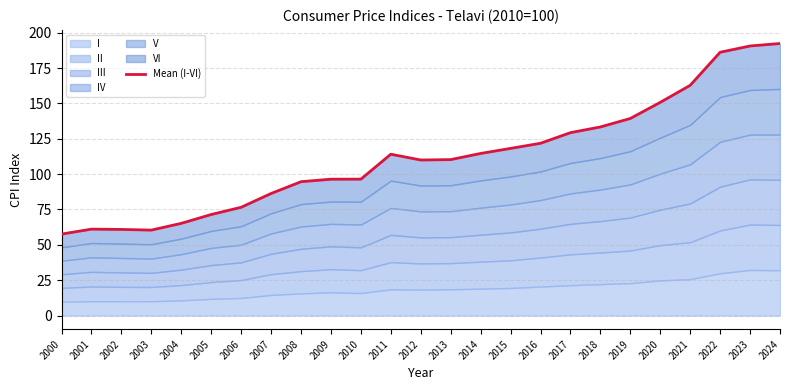

Which label corresponds to the smallest value in the chart?

2000